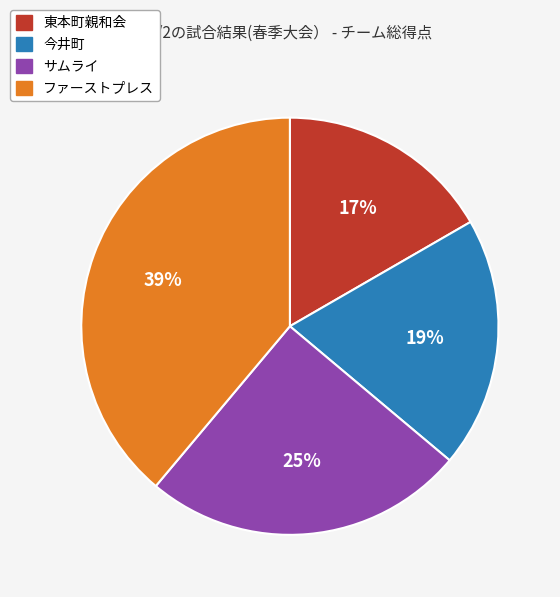

To the nearest percent, what percentage of the pie is 東本町親和会?

17%